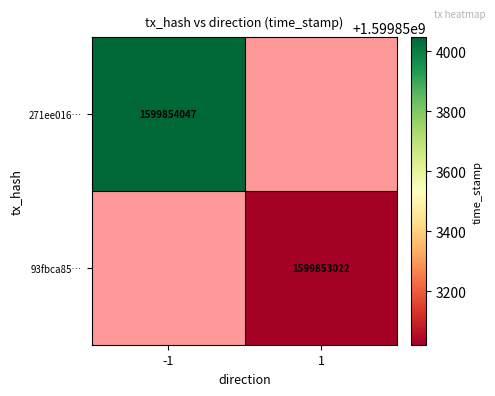

Reading right to left, what are all the values shown in this chart?

271ee016423bb4c1a427c8523ef20b12027c7f6: 1599854047	-1
93fbca85029ac90cc905ededf97f4ab1763a696: 1599853022	1